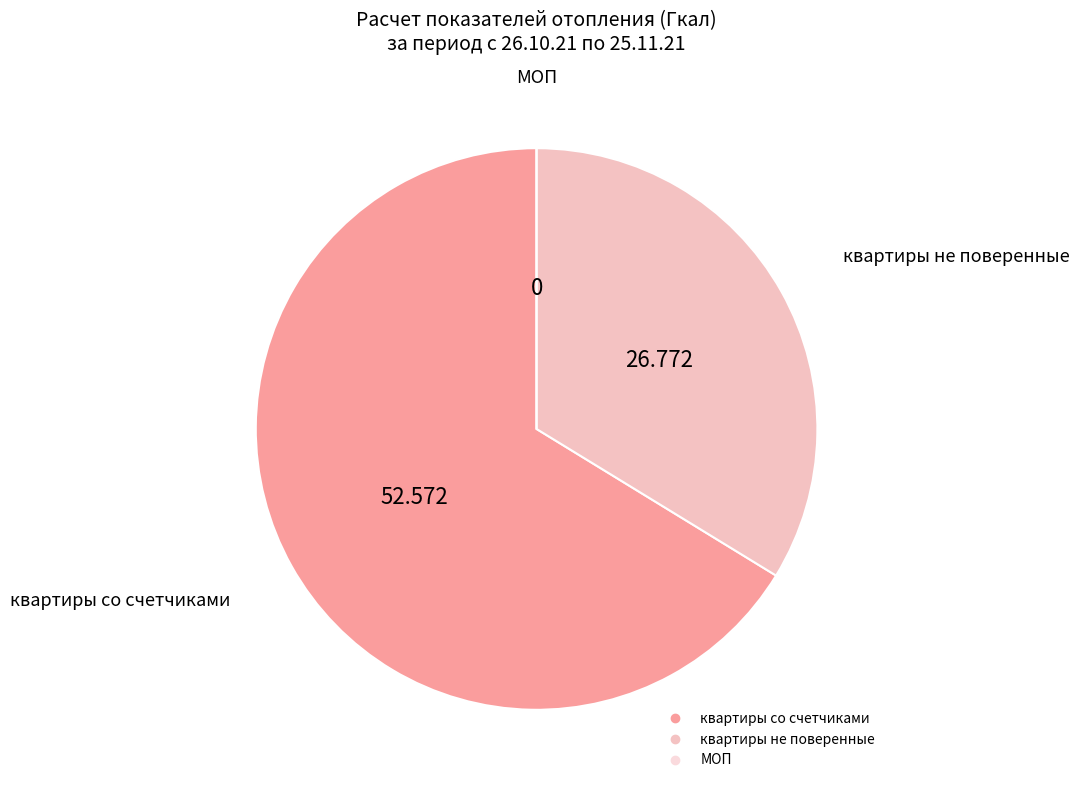

Is there any slice that represents more than half of the pie?

Yes